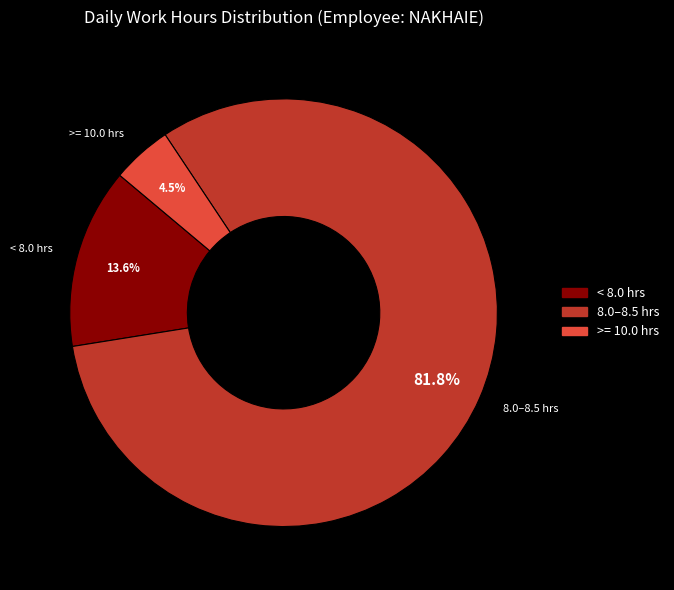

Between 8.0–8.5 hrs and < 8.0 hrs, which is larger?

8.0–8.5 hrs